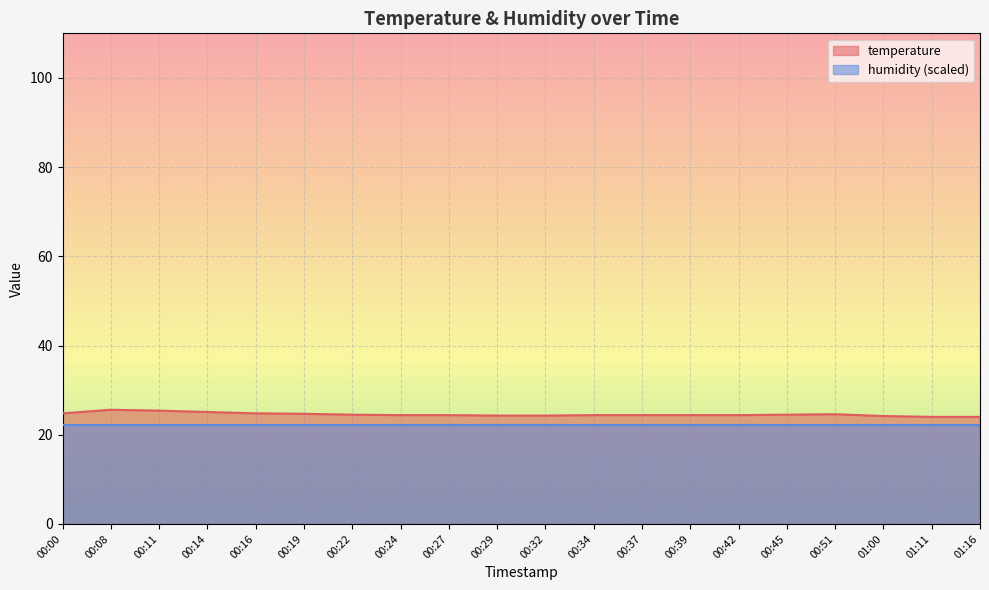

True or false: the data has more than 0 interior local peaks.

True